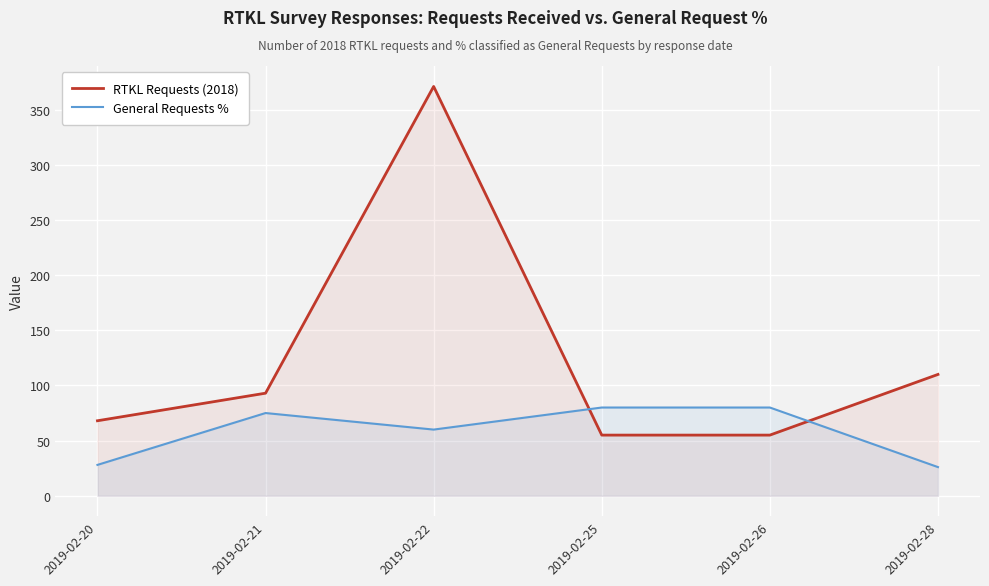

How many data points in General Requests % are less than 75?

3